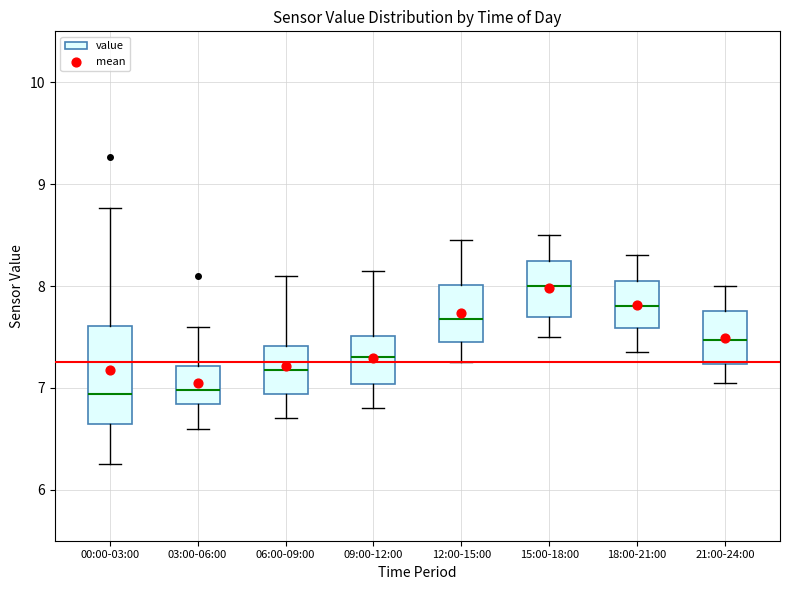

Reading left to right, transcribe this box plot: for each box, give where its median line is, the range the box spans, and where its two whiskers end, as read against the y-axis. The values are not printed on the chart, so give them approximately, as read against the axis.

00:00-03:00: median 6.9, box 6.7 to 7.6, whiskers 6.3 to 8.8
03:00-06:00: median 7.0, box 6.8 to 7.2, whiskers 6.6 to 7.6
06:00-09:00: median 7.2, box 6.9 to 7.4, whiskers 6.7 to 8.1
09:00-12:00: median 7.3, box 7.0 to 7.5, whiskers 6.8 to 8.2
12:00-15:00: median 7.7, box 7.5 to 8.0, whiskers 7.3 to 8.5
15:00-18:00: median 8.0, box 7.7 to 8.3, whiskers 7.5 to 8.5
18:00-21:00: median 7.8, box 7.6 to 8.1, whiskers 7.4 to 8.3
21:00-24:00: median 7.5, box 7.2 to 7.8, whiskers 7.1 to 8.0